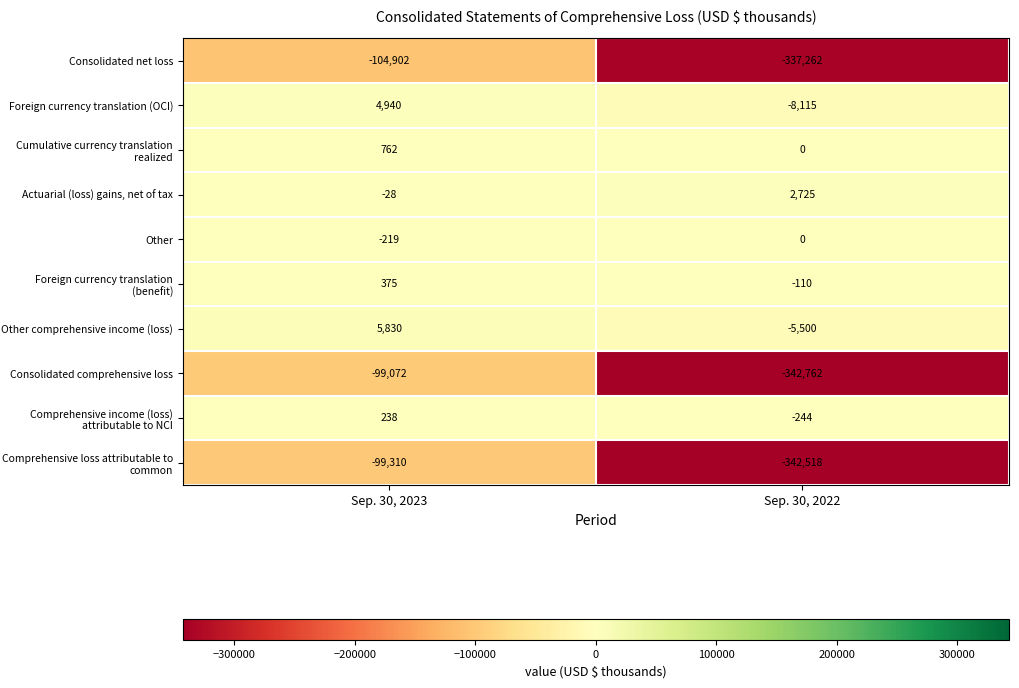

What is the difference between the highest and lowest values at Sep. 30, 2023?

110732